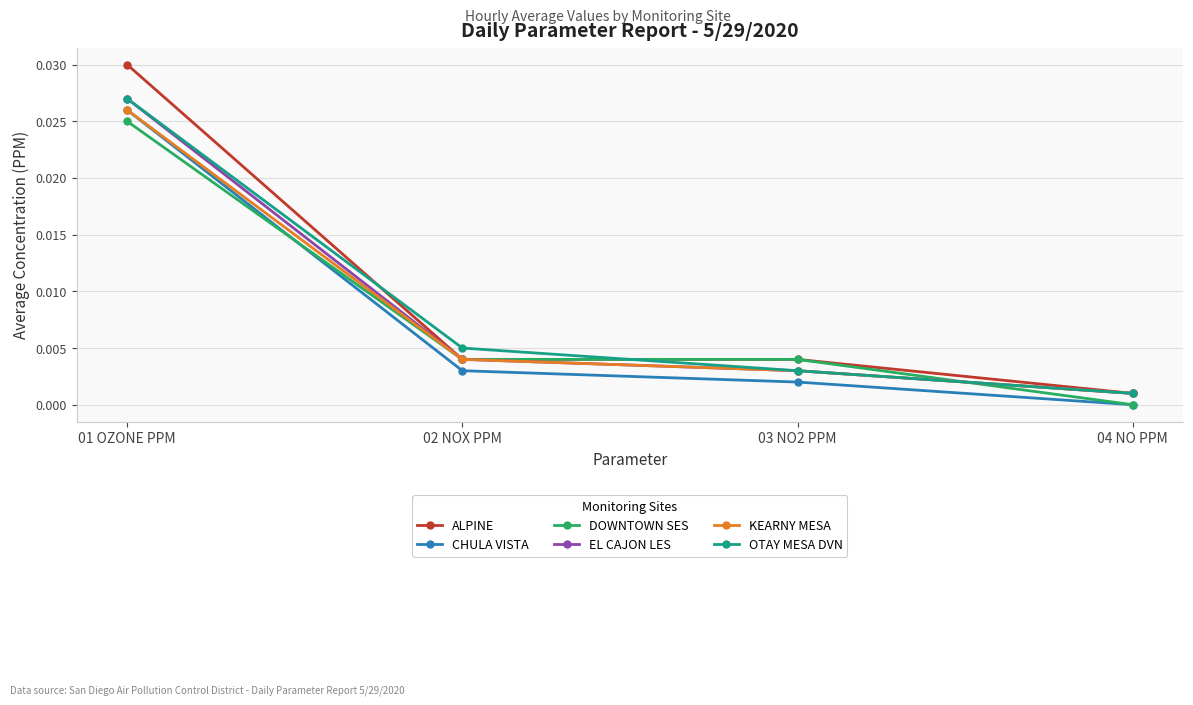

True or false: EL CAJON LES and CHULA VISTA intersect in this chart.

False